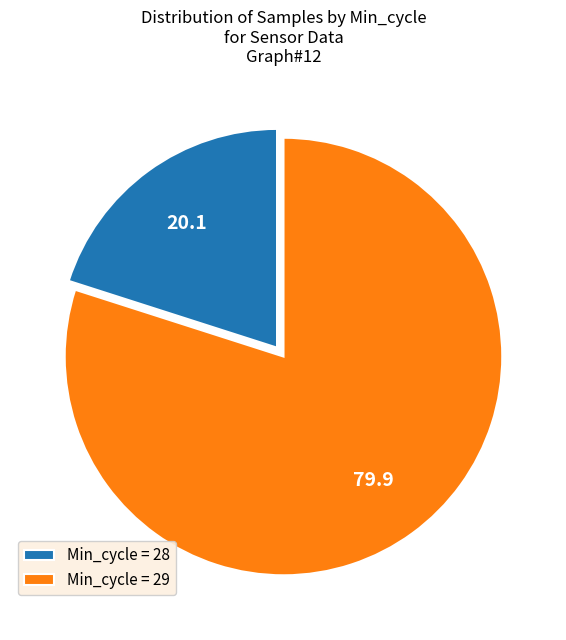

True or false: Min_cycle = 29 accounts for 80% of the total.

True